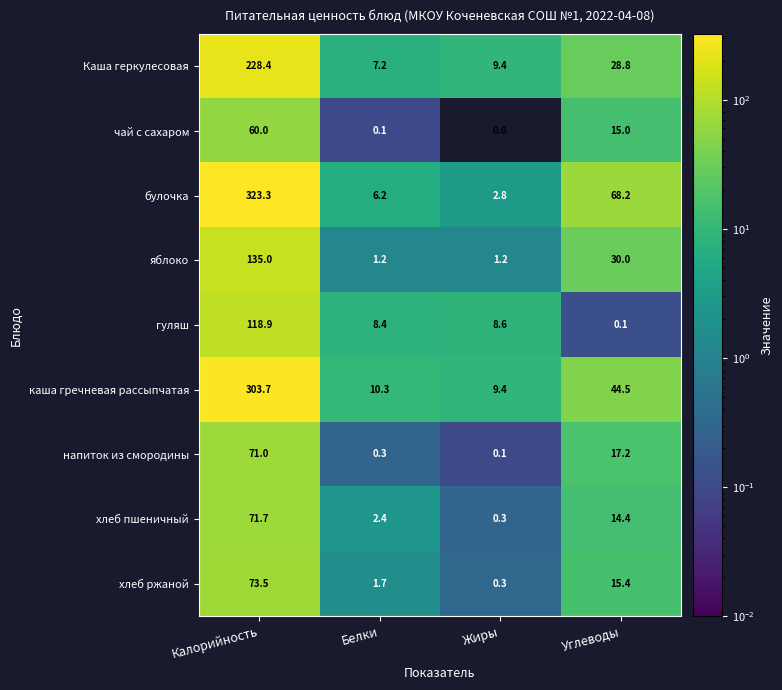

Which series has the widest spread of values?

булочка